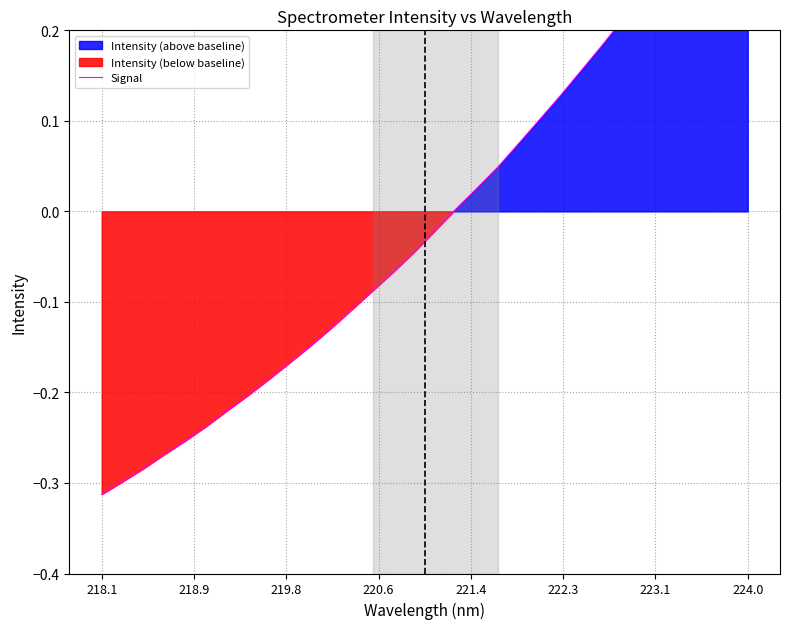

What is the greatest value displayed?

0.4